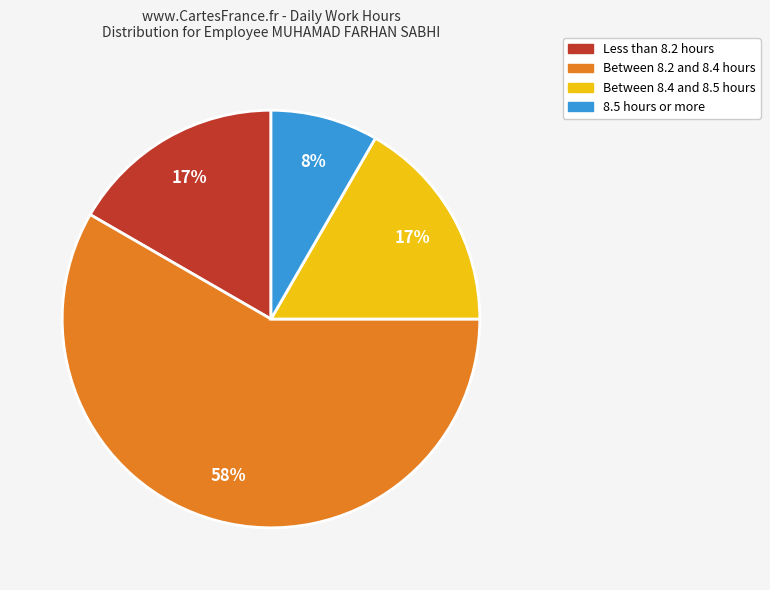

To the nearest percent, what is the average slice percentage?

25%